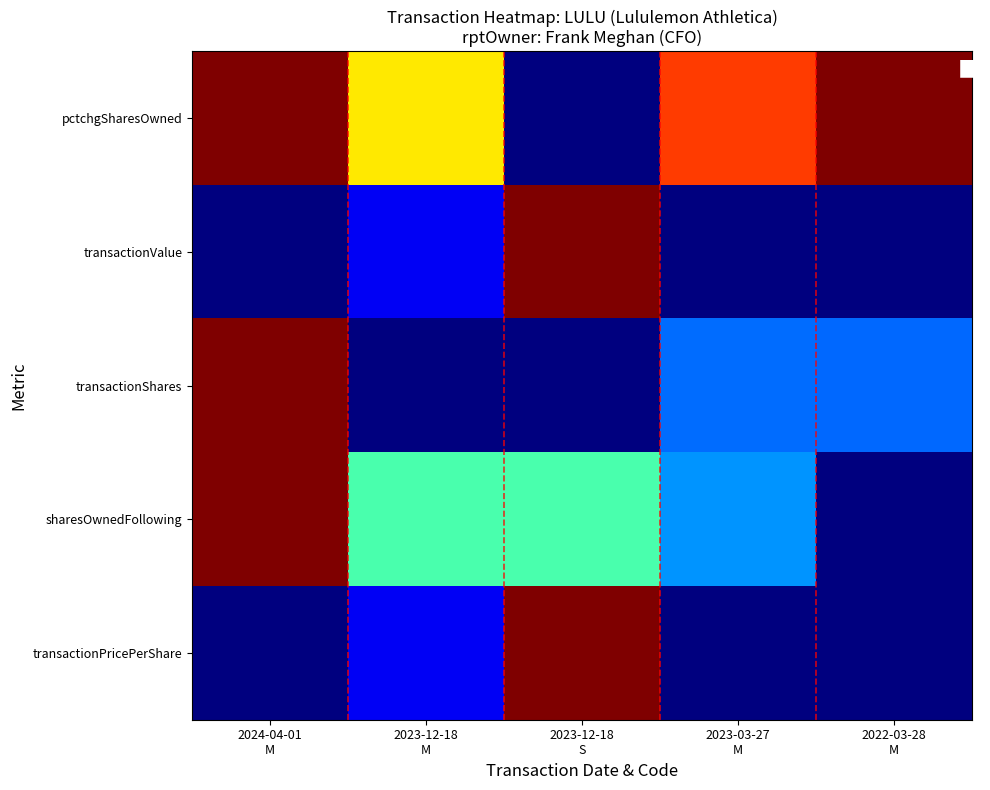

Which series has the largest total across all categories?

pctchgSharesOwned